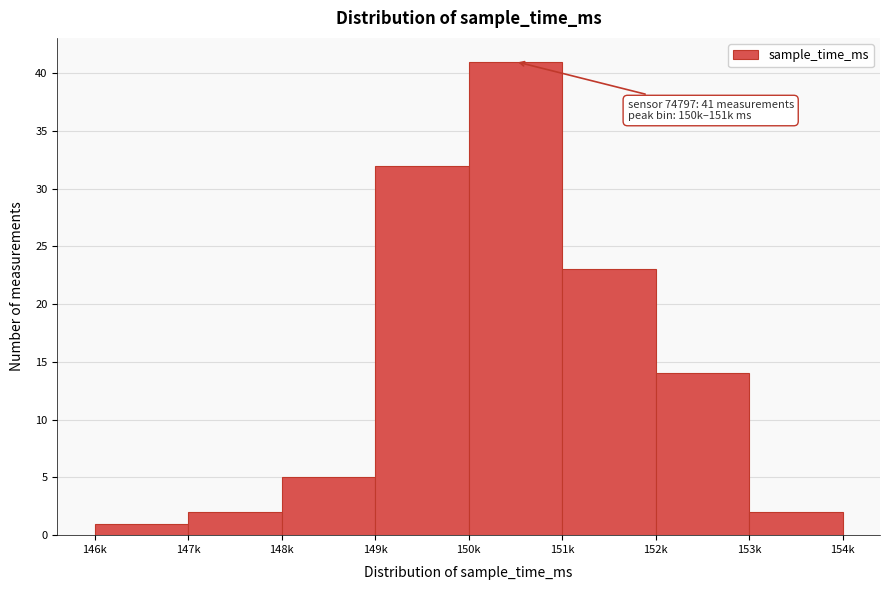

Reading left to right, transcribe all the data shown in this chart.

146k=1	147k=2	148k=5	149k=32	150k=41	151k=23	152k=14	153k=2